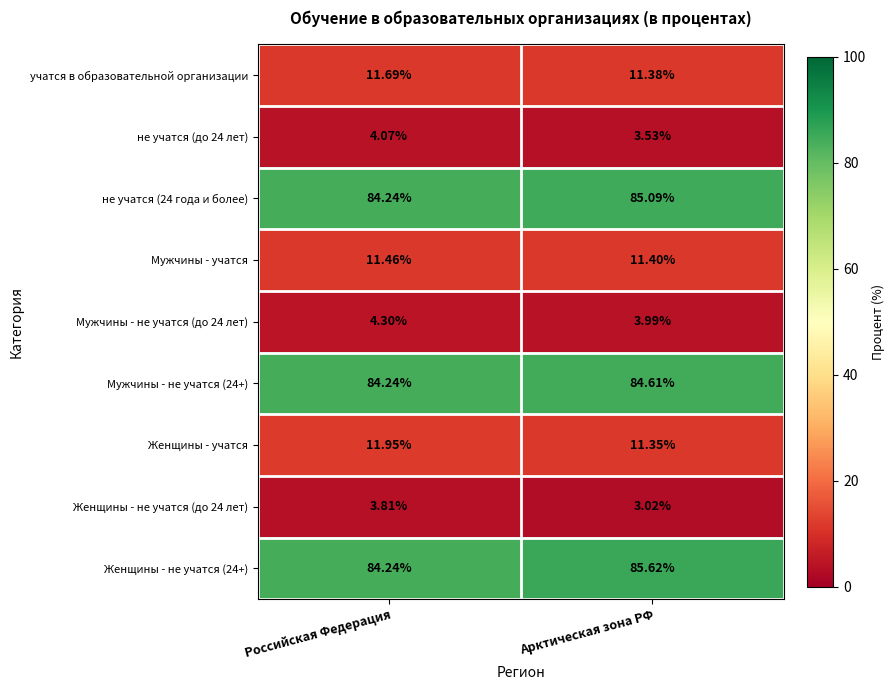

Is the value of Мужчины - не учатся (до 24 лет) at Российская Федерация greater than the value of Женщины - учатся at Арктическая зона РФ?

No